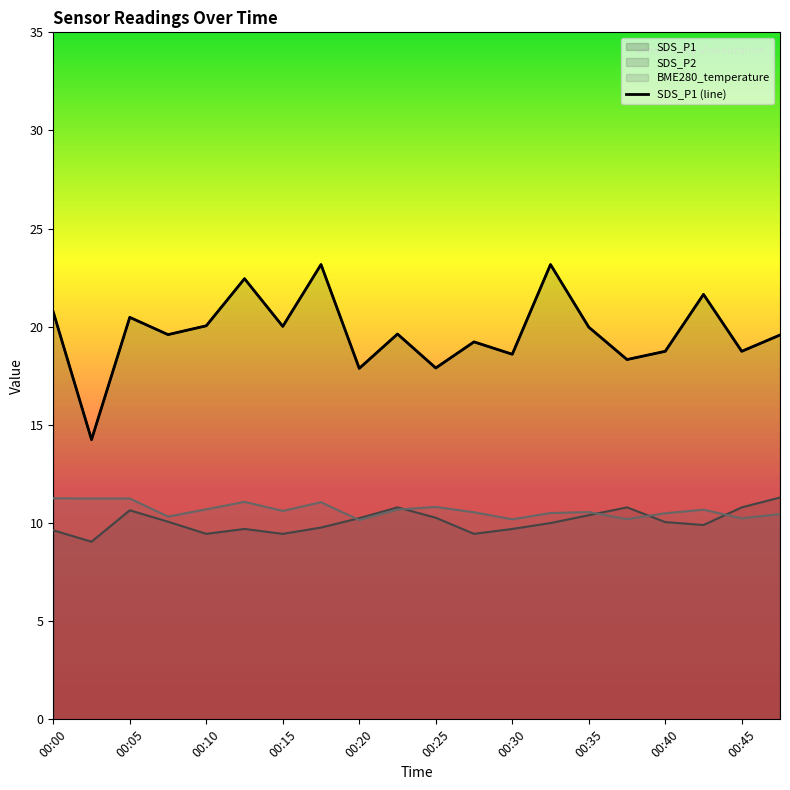

True or false: SDS_P1 and SDS_P2 intersect in this chart.

False